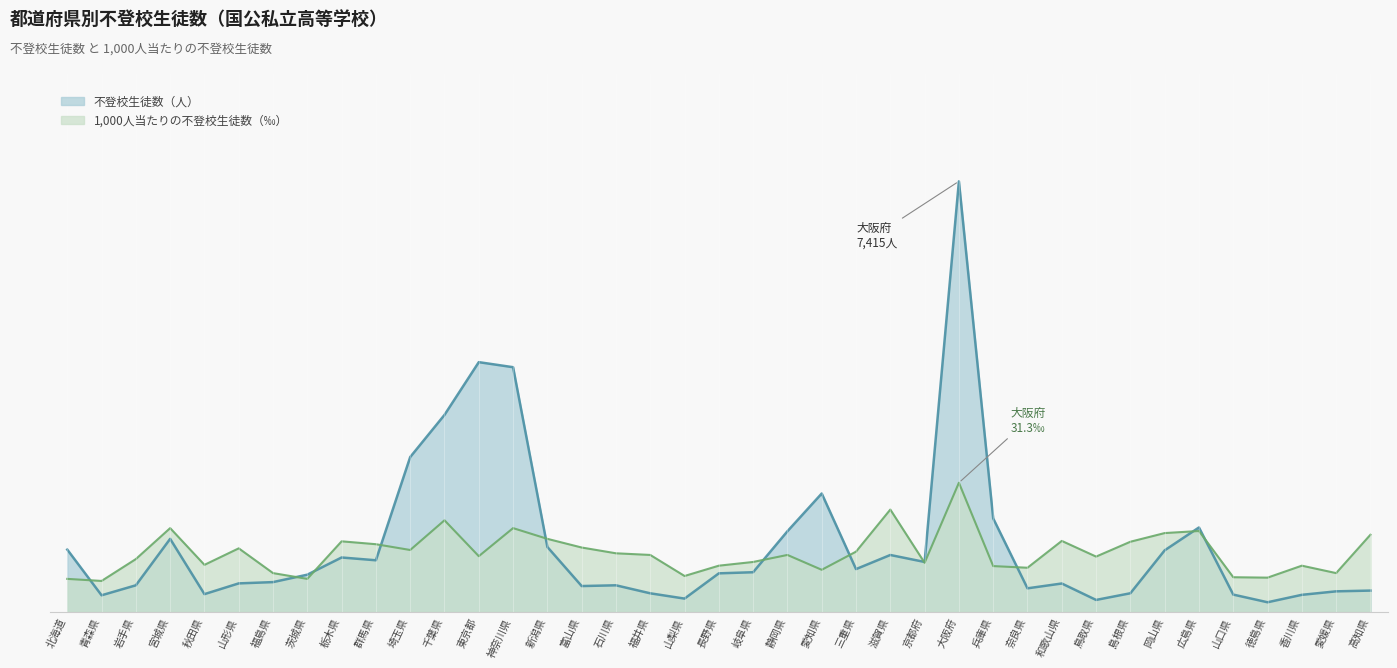

The 1000人当たり series shows 845.7 at 京都府. True or false?

True